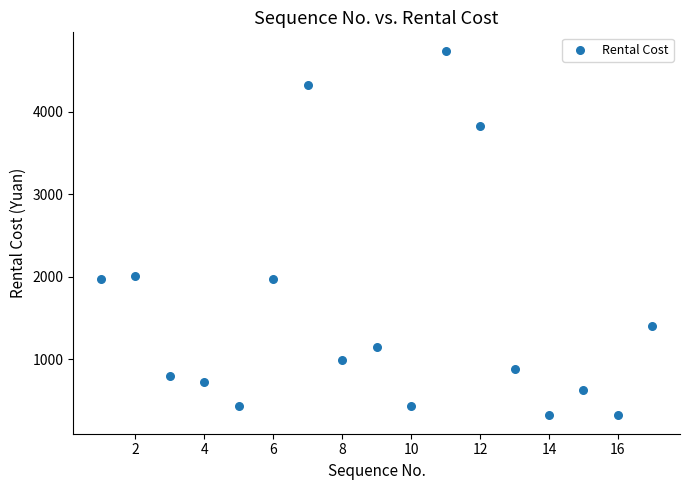

What is the range of Y values (max minus min)?

4429.0